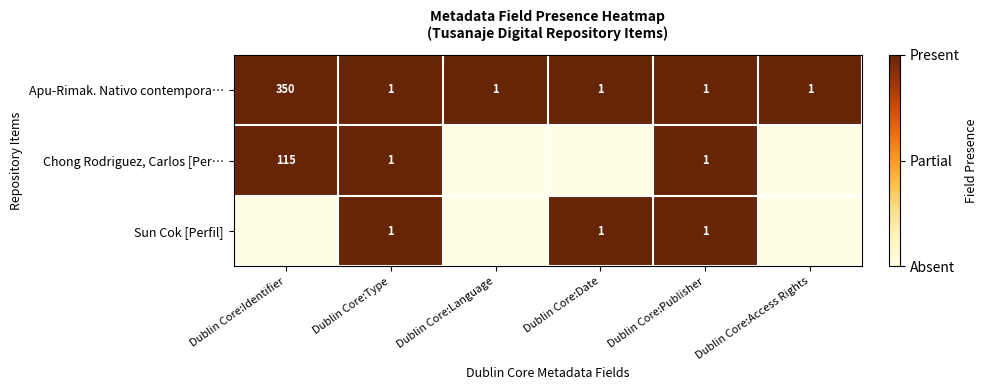

What is the difference between the maximum and second lowest values in the Apu-Rimak. Nativo contempora… series?

349